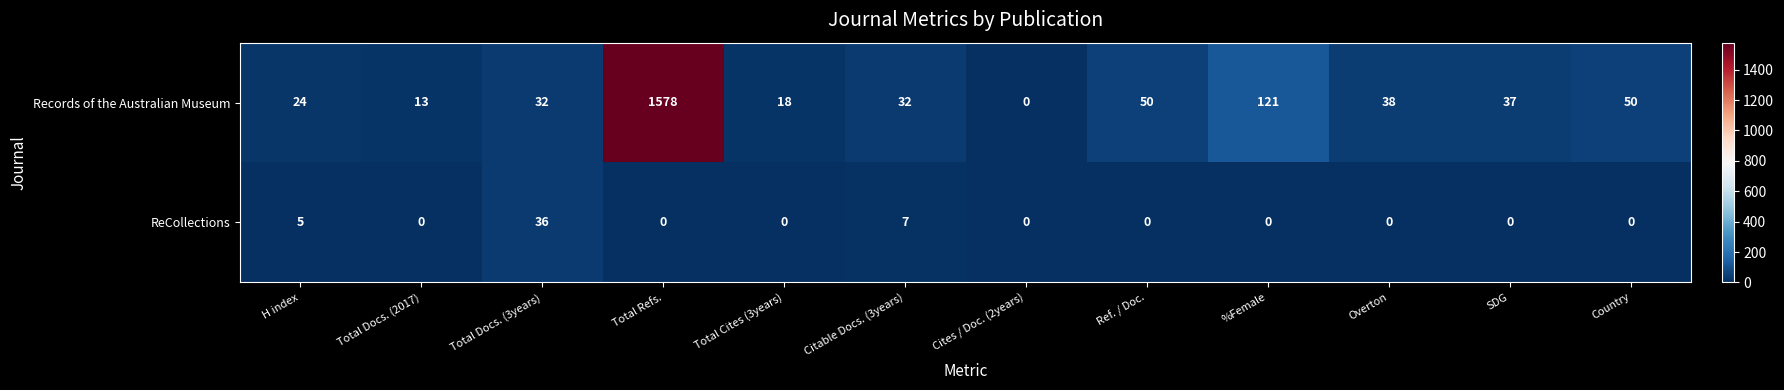

At H index, list the series in order from largest to smallest.

Records of the Australian Museum, ReCollections